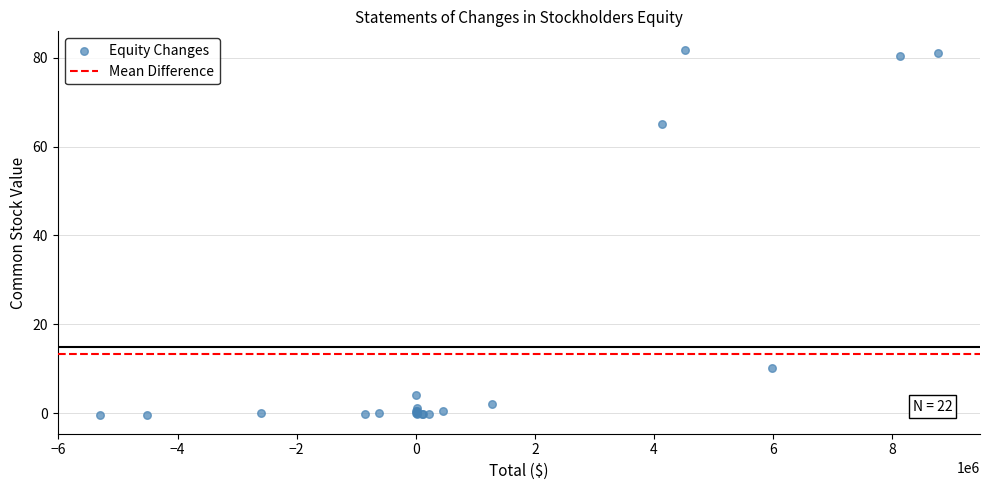

What Y value in the scatter plot is closest to 40?

65.1